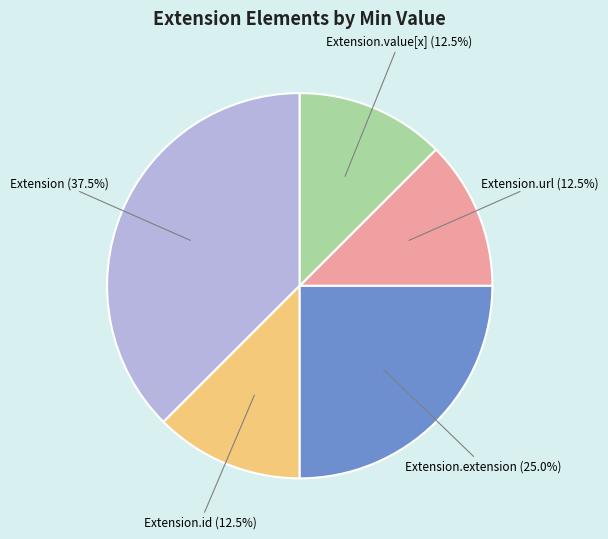

Is there any slice that represents more than half of the pie?

No